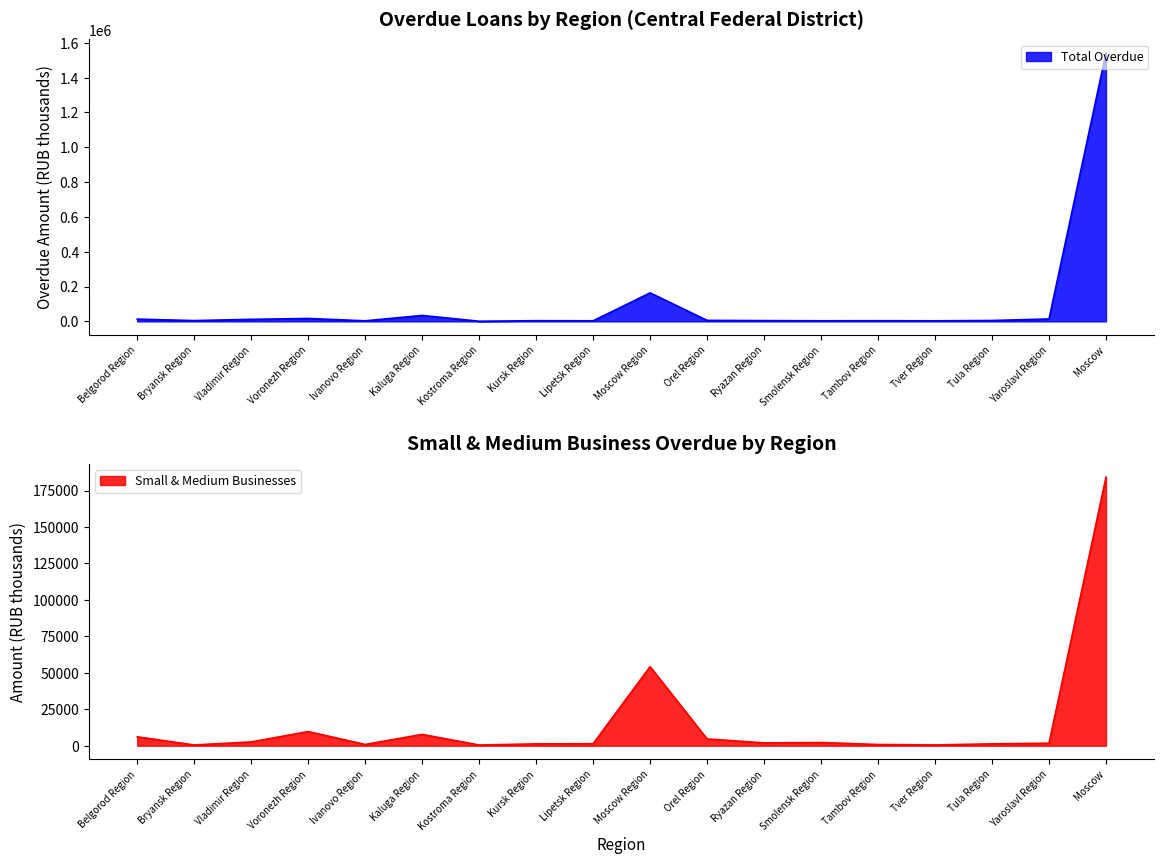

What is the label of the 17th point from the left?

Yaroslavl Region